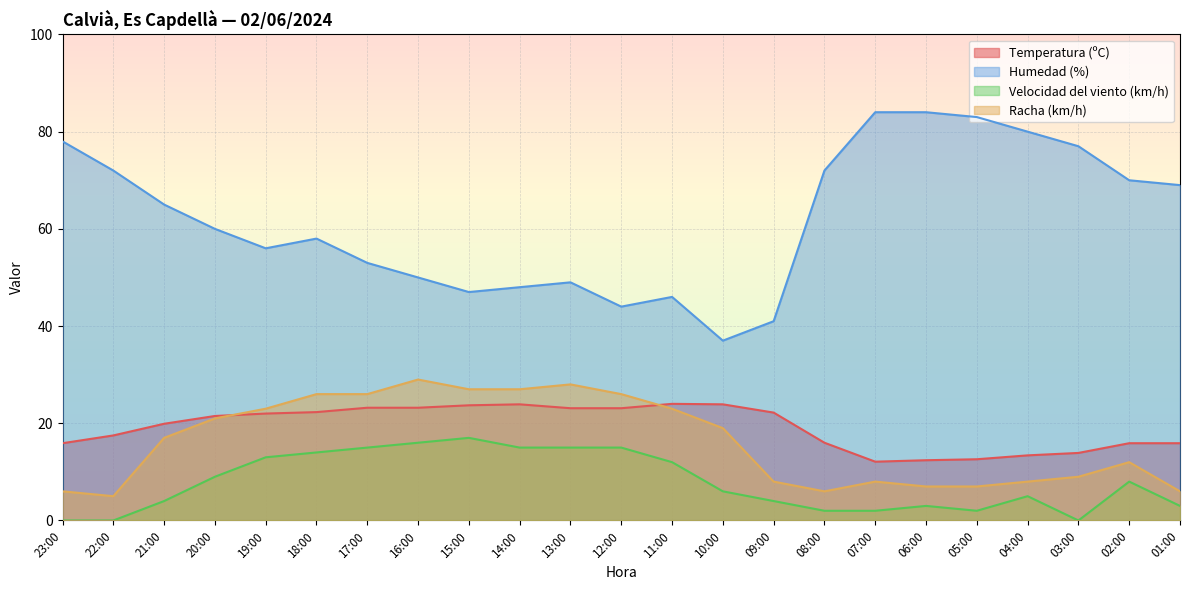

Which series changed the most between 08:00 and 07:00?

Humedad (%)